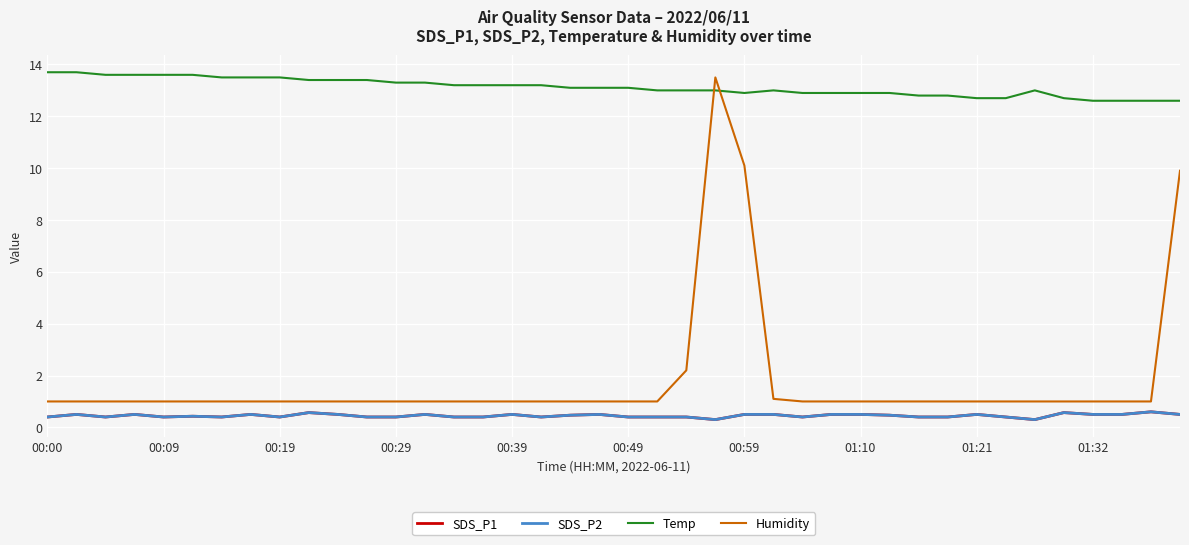

Is this an area chart (filled region under the line)?

No